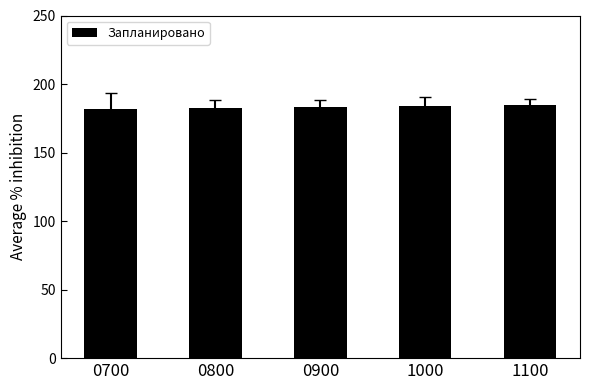

True or false: the data shows 181.9 at 0700.

True